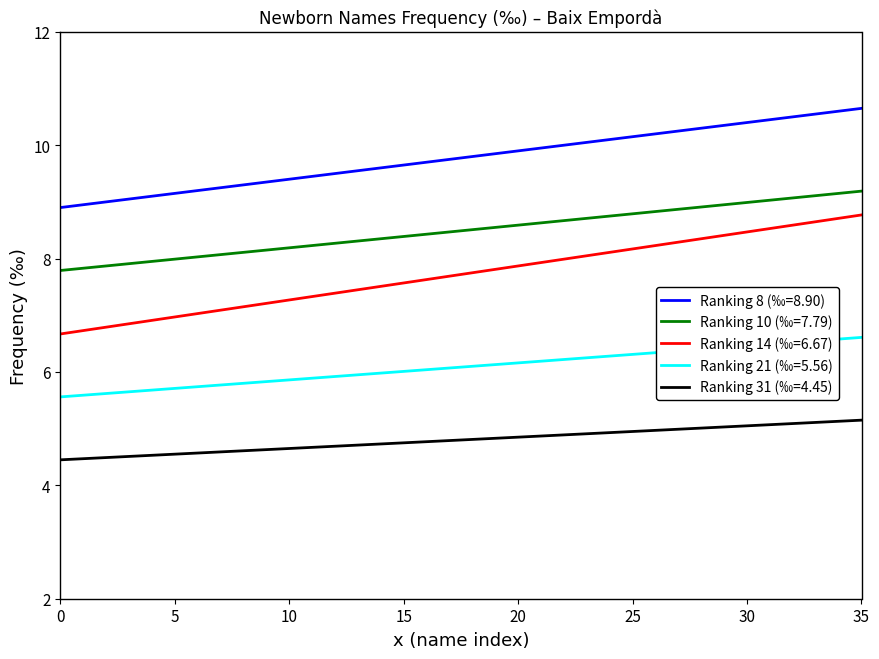

Which series has the largest total across all categories?

Ranking 8 (‰=8.90)